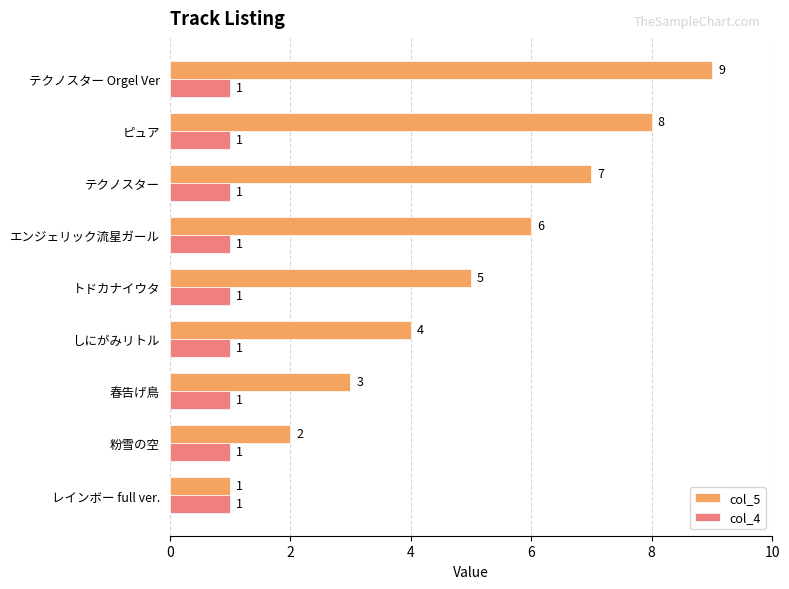

List the labels in order of col_5 value, smallest first.

レインボー full ver., 粉雪の空, 春告げ鳥, しにがみリトル, トドカナイウタ, エンジェリック流星ガール, テクノスター, ピュア, テクノスター Orgel Ver